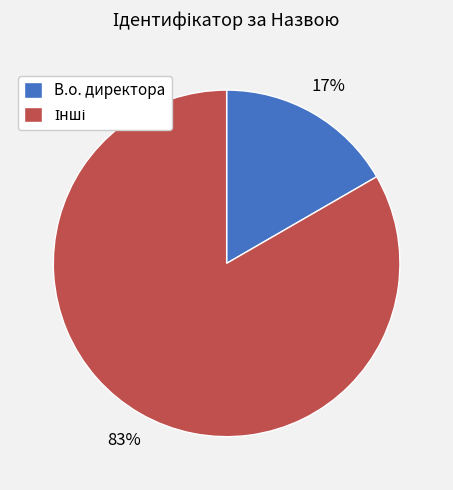

How many segments does this pie chart have?

2